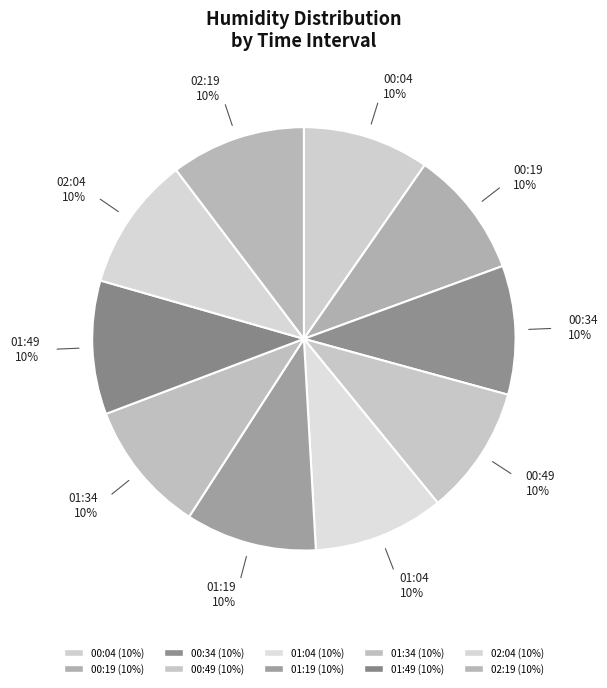

Is the sum of 00:34 and 01:19 greater than half?

No